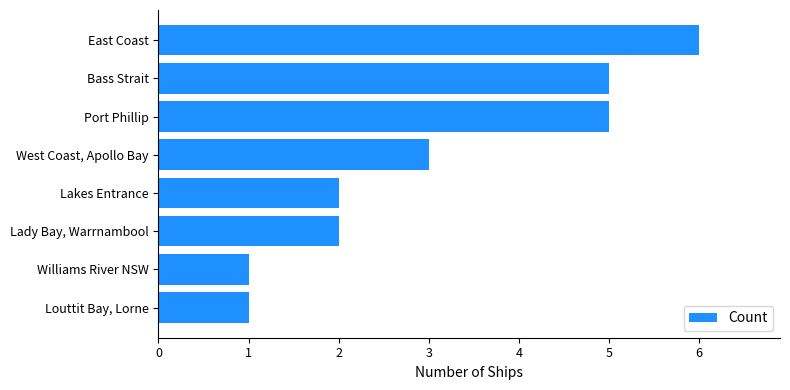

What is the difference between the second highest and minimum values?

4